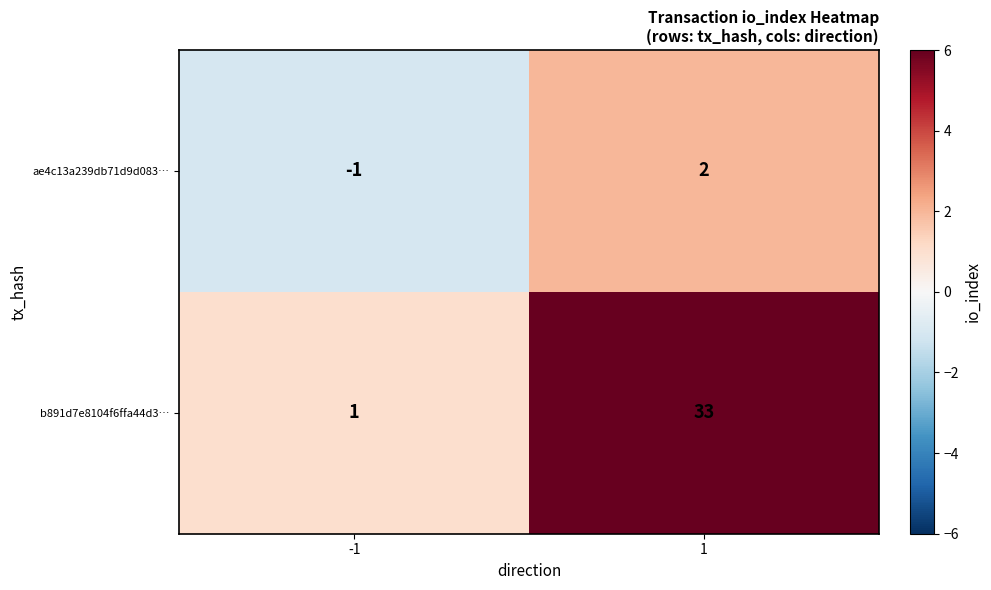

At 1, list the series in order from largest to smallest.

b891d7e8104f6ffa44d3…, ae4c13a239db71d9d083…